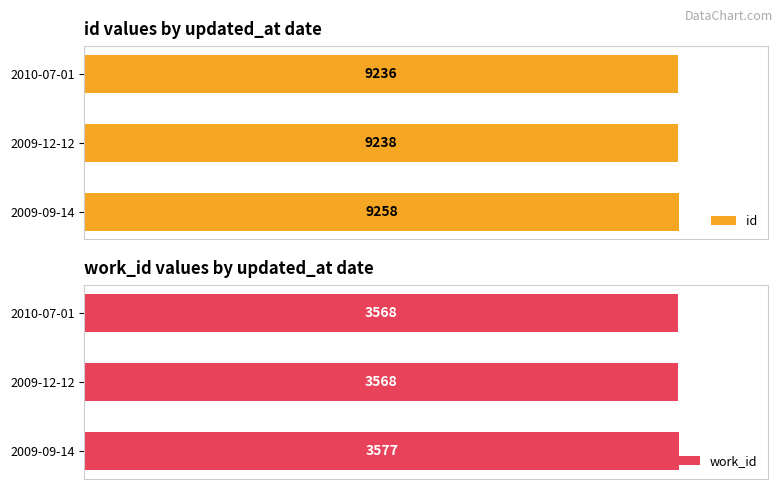

Rank the categories by id value from lowest to highest.

2010-07-01, 2009-12-12, 2009-09-14